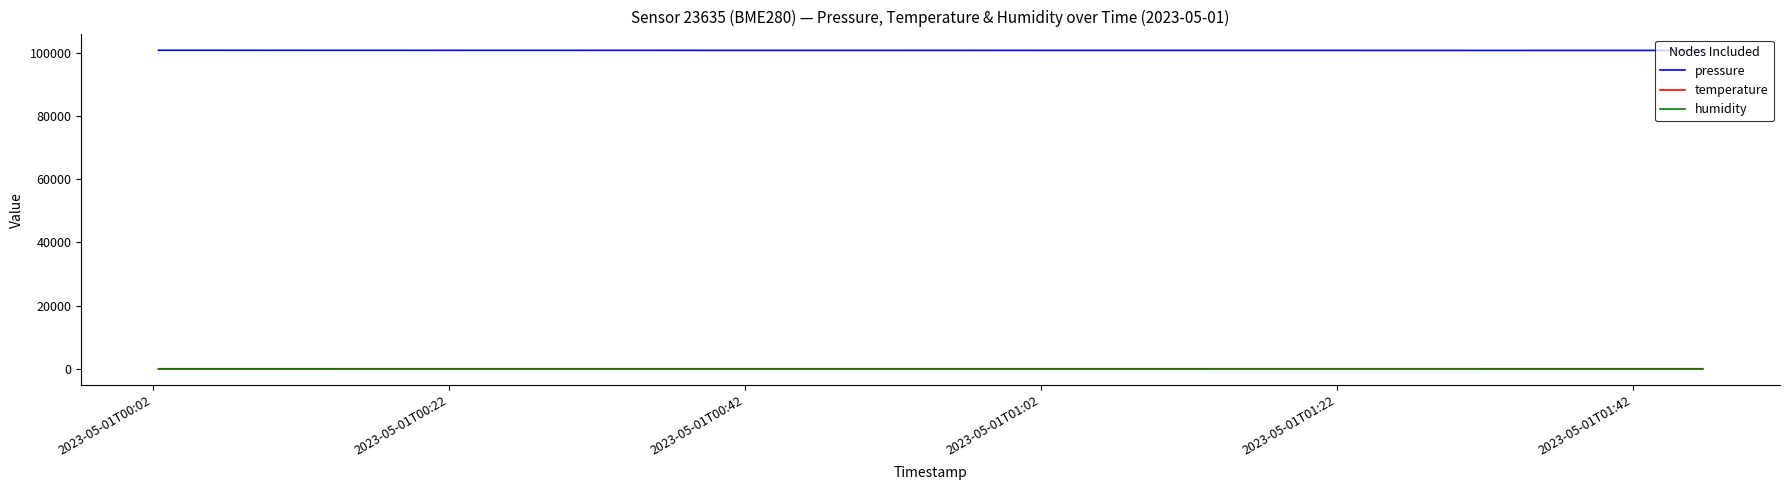

True or false: pressure and temperature cross at least once.

False